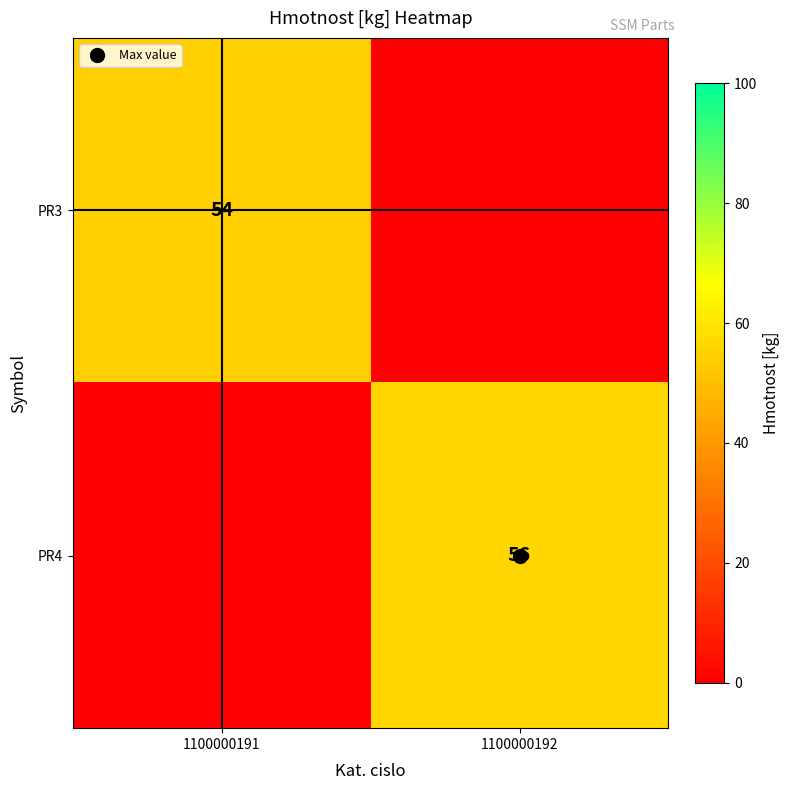

What is the difference between the PR4 values at 1100000191 and 1100000192?

56